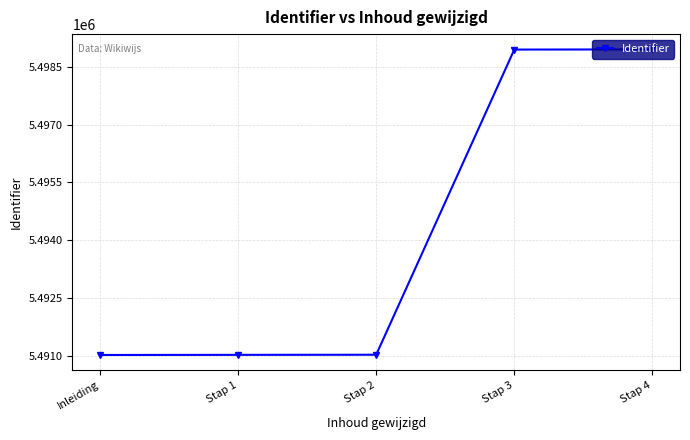

What is the change in value from Stap 1 to Stap 3?

+7929